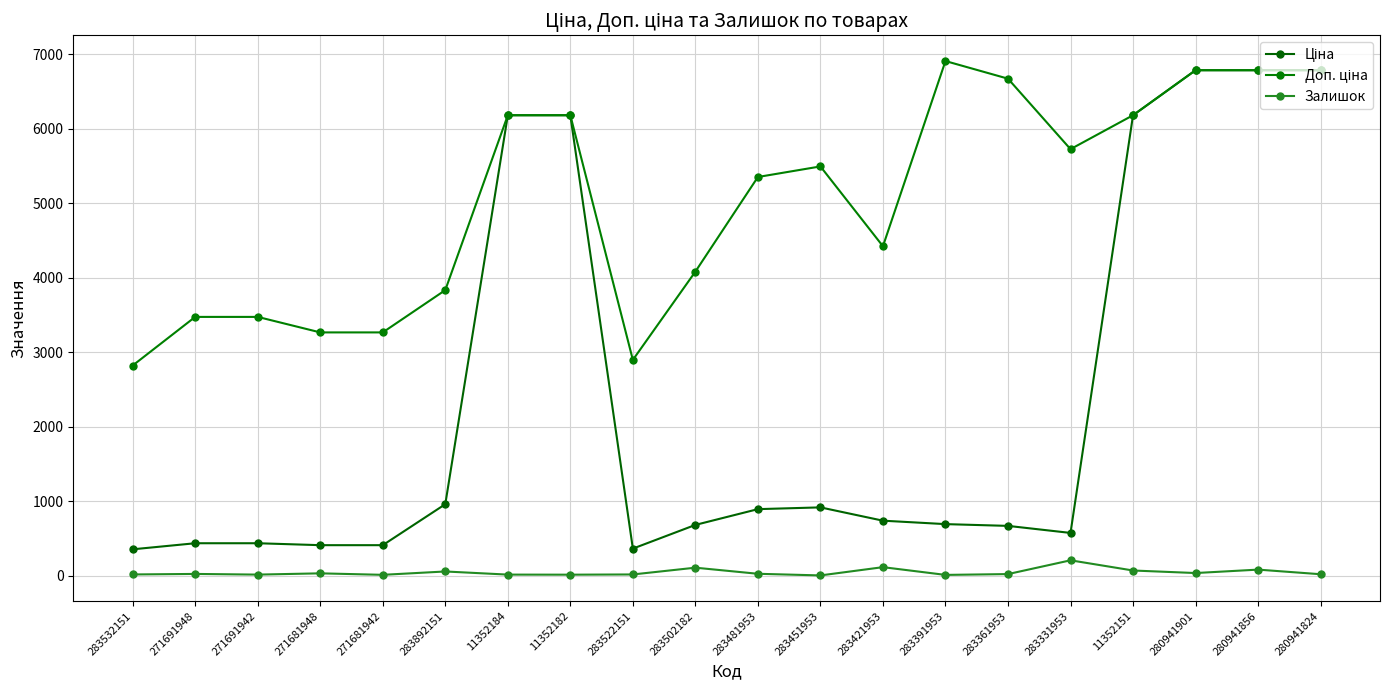

Rank the series by their average value, from lowest to highest.

Залишок, Ціна, Доп. ціна